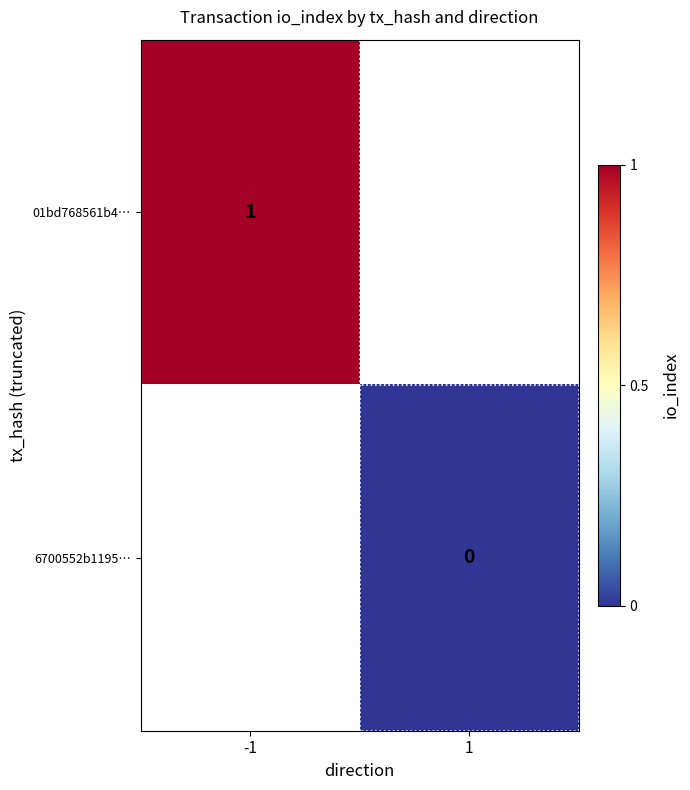

Between -1 and 1, which is larger?

1